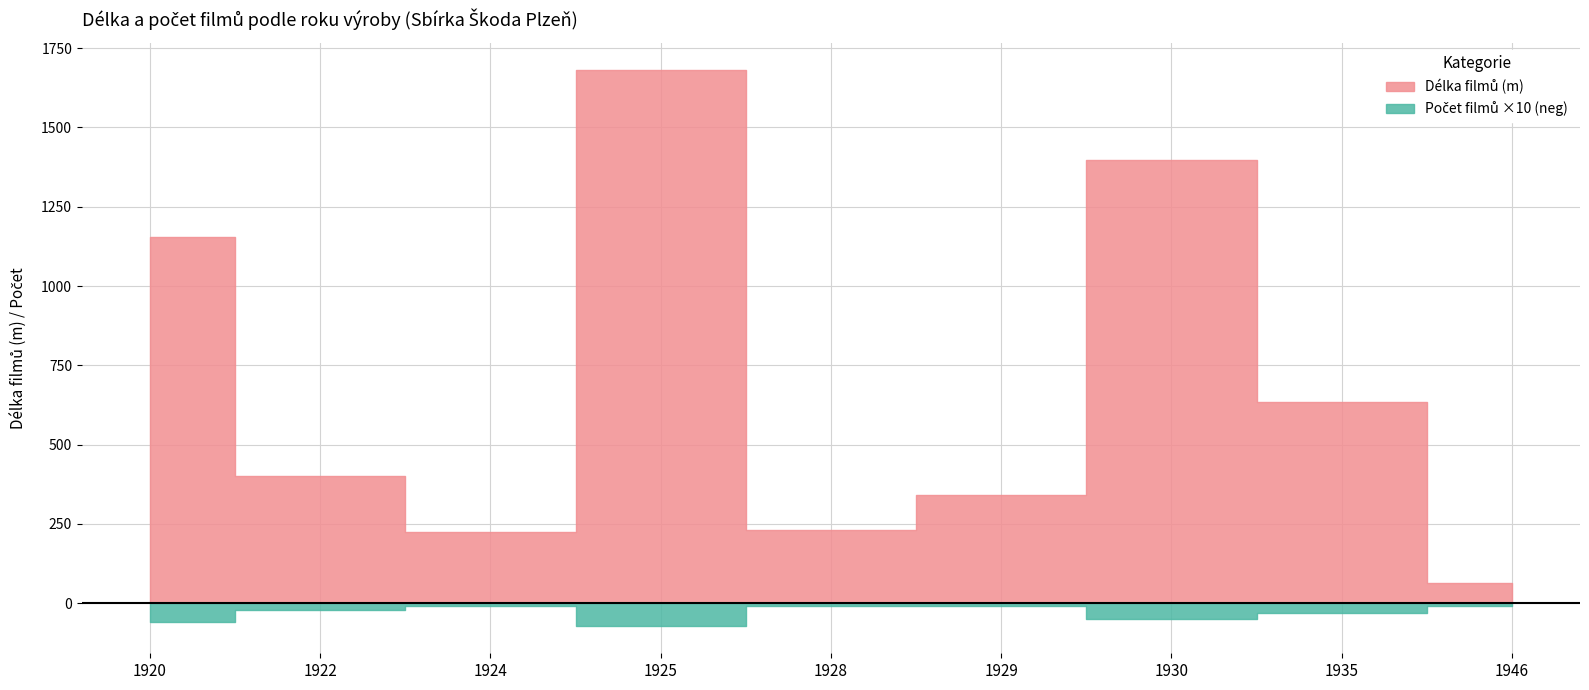

In delka_v_m, how many points are lower than both neighbors (excluding endpoints)?

2